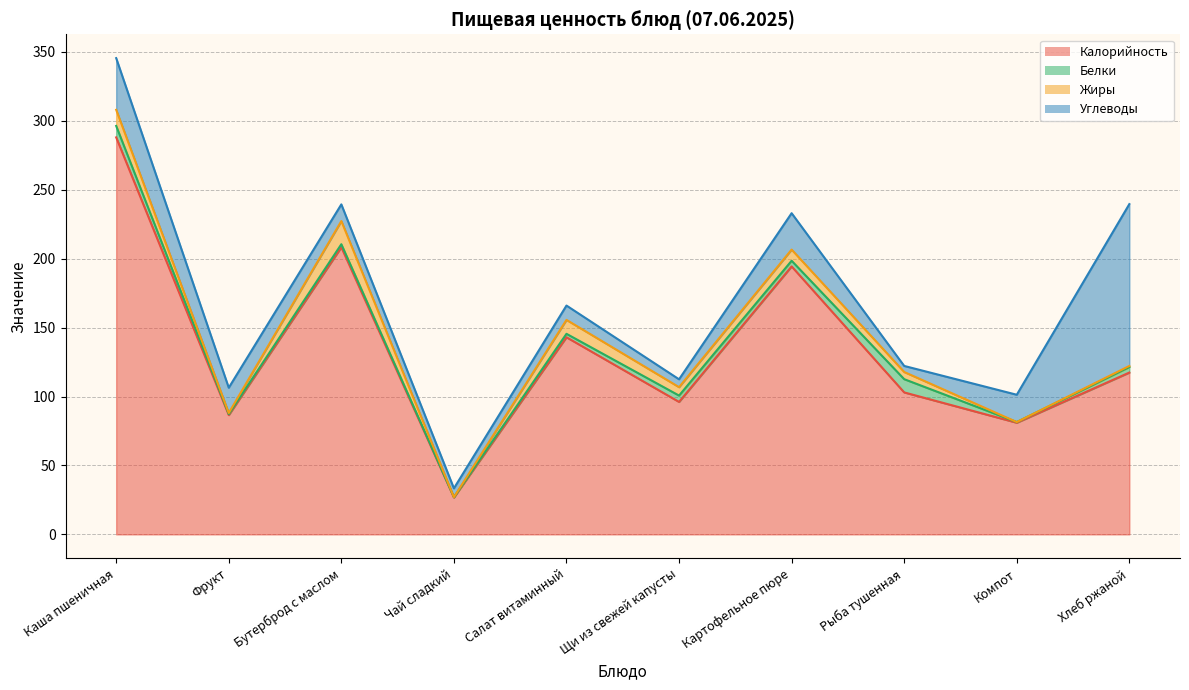

Count the number of categories in the chart.

10